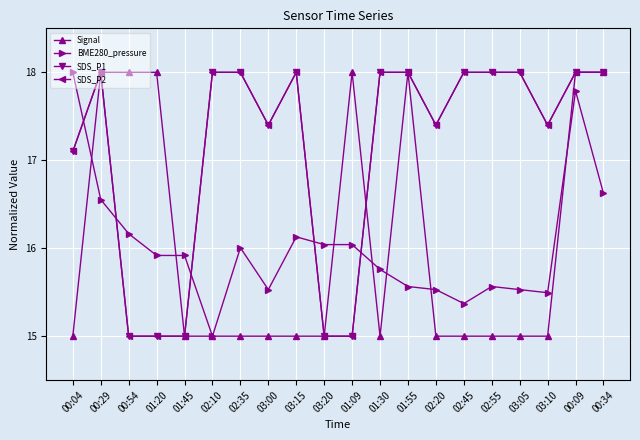

Is this an area chart (filled region under the line)?

No